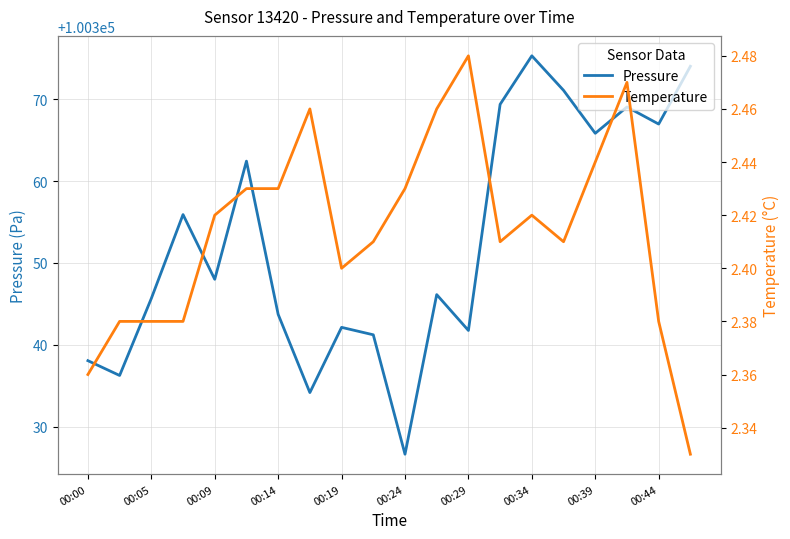

How many data points does each series have?

20